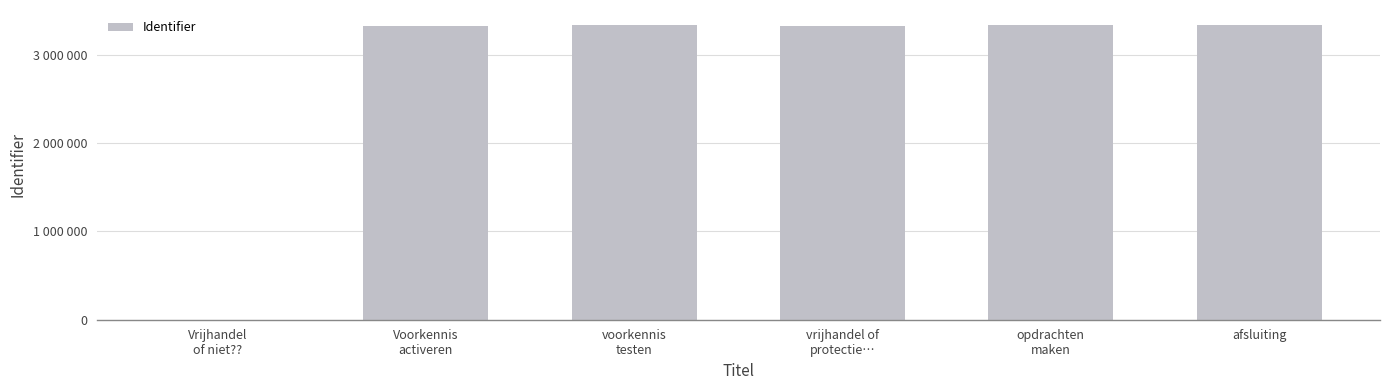

Approximately how many times larger is the value at opdrachten
maken compared to voorkennis
testen?

1.0